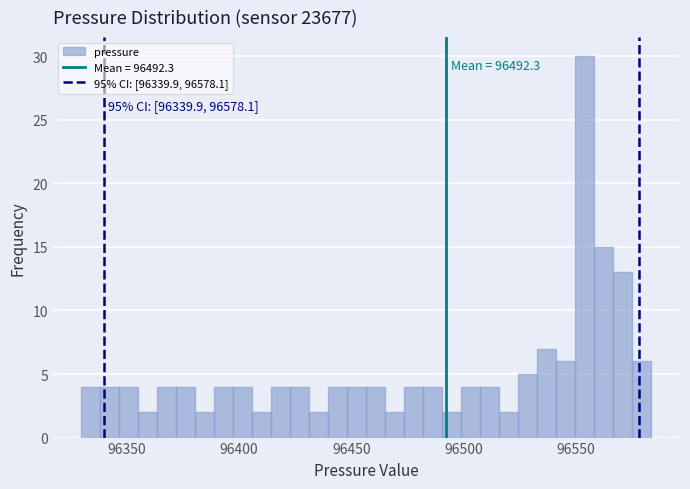

Around what value on the x-axis is the tallest bar? Give the approximate position of its centre, as read against the axis.

96555